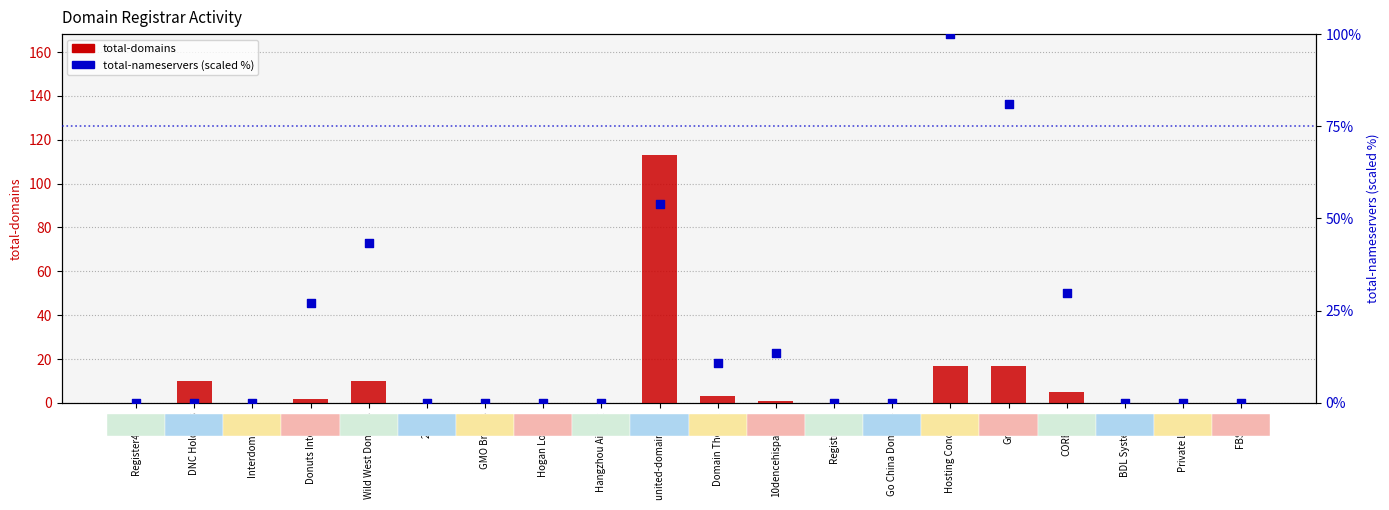

Which series reaches the maximum Y coordinate?

total-domains